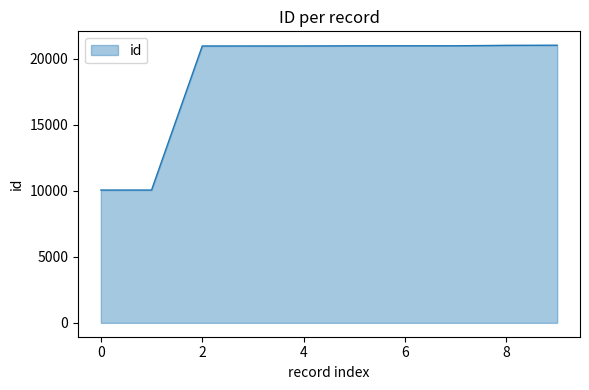

What is the maximum value shown in the chart?

21024